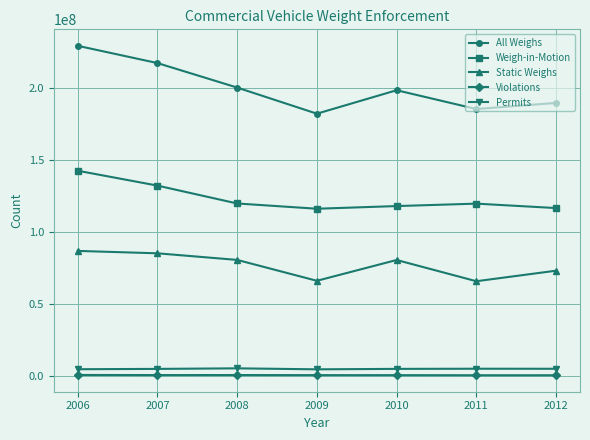

What are all the series names shown in the legend?

All Weighs, Weigh-in-Motion, Static Weighs, Violations, Permits